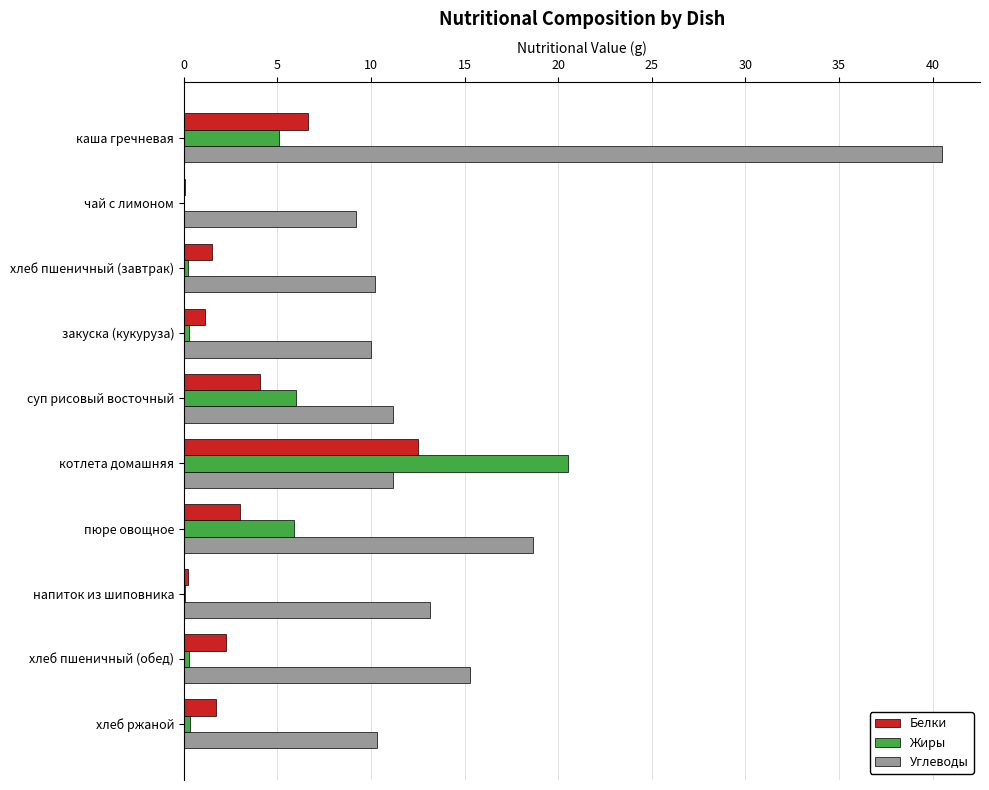

Count the number of categories in the chart.

10